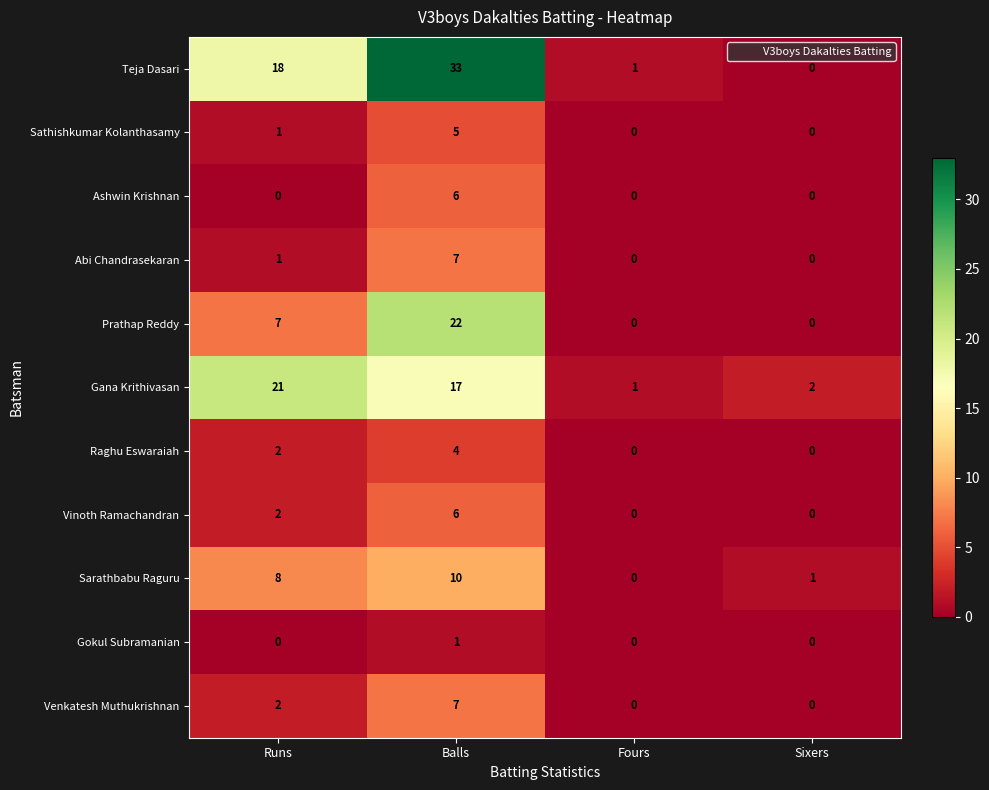

At which label is Teja Dasari closest to 16?

Runs